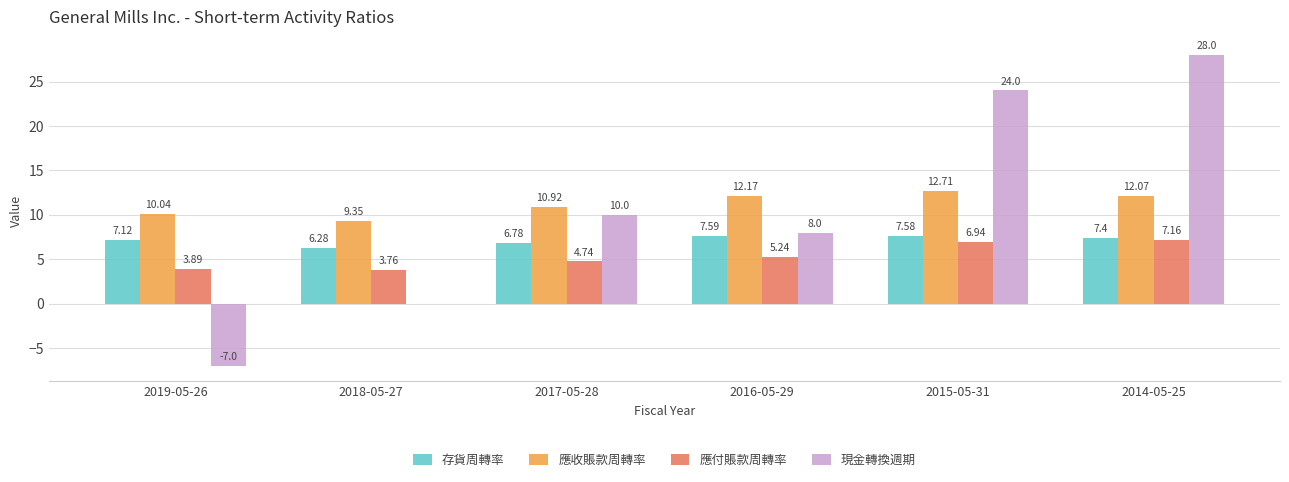

Which series changed the most between 2019-05-26 and 2015-05-31?

現金轉換週期